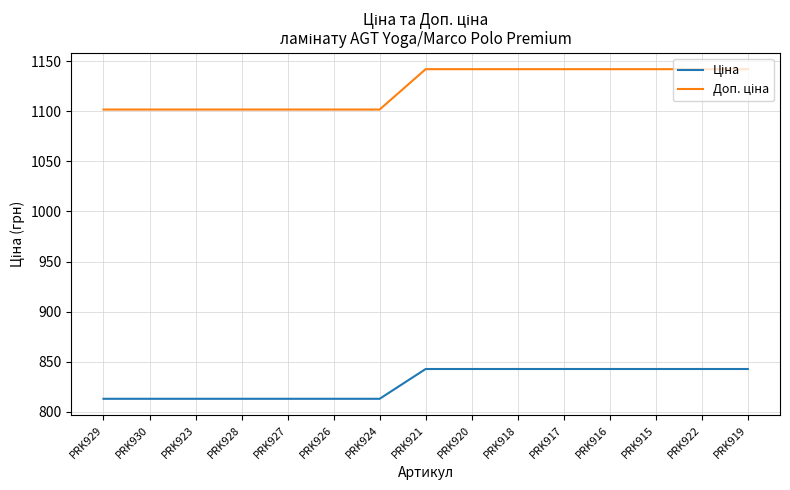

What is the difference between the highest and lowest values at PRK921?

299.3